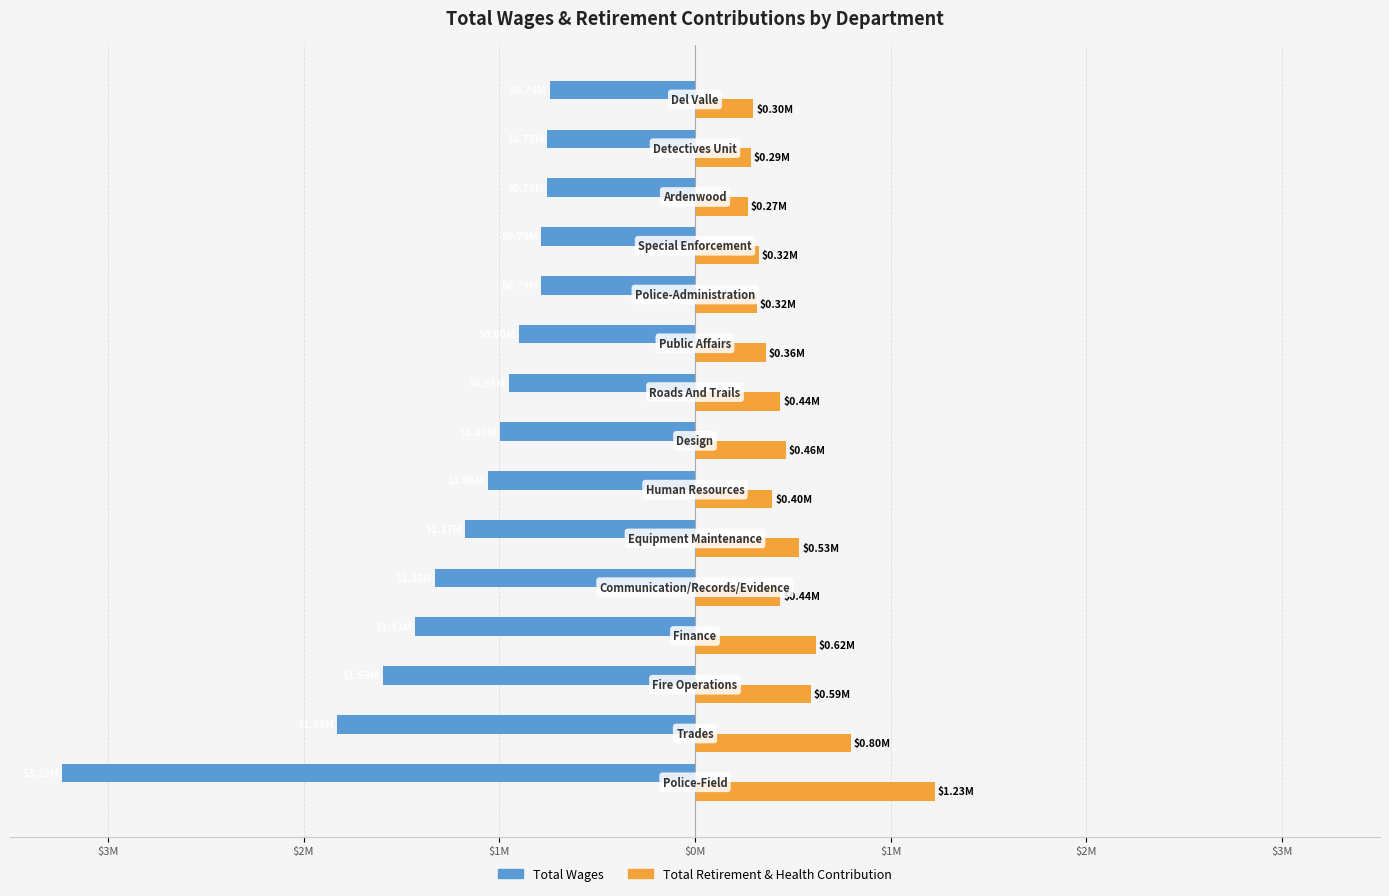

What are all the series names shown in the legend?

Total Wages, Total Retirement & Health Contribution